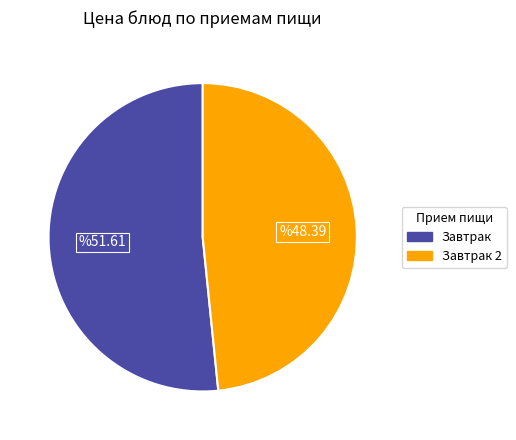

Is there a majority slice in this chart?

Yes